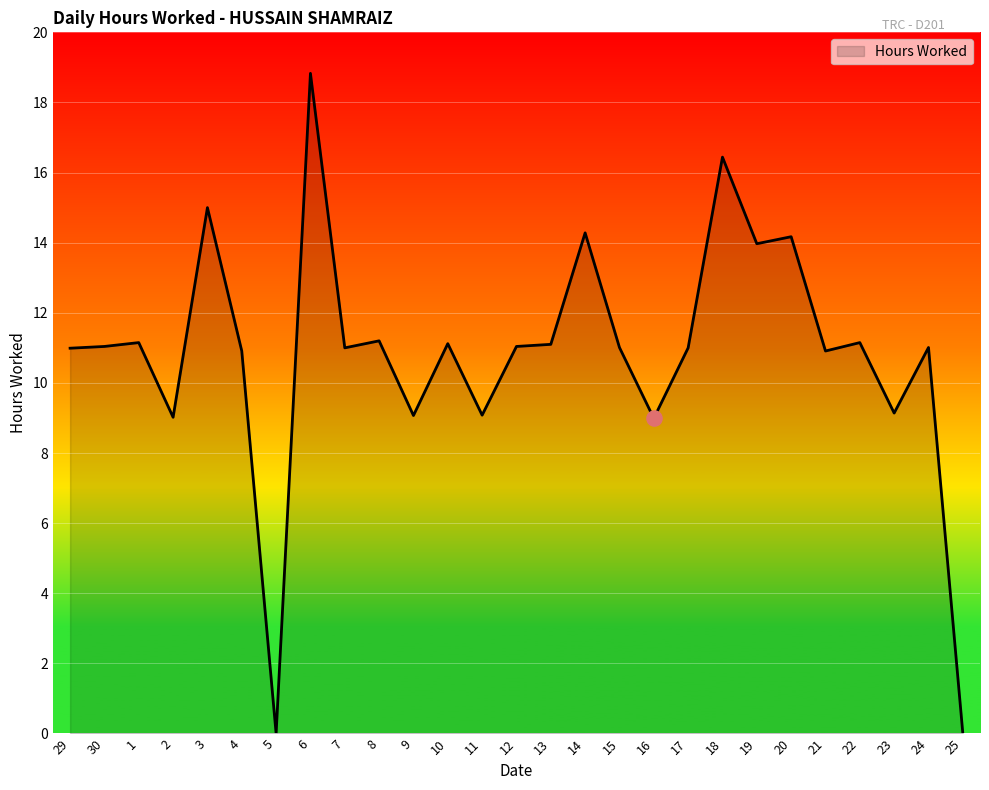

Between 13 and 21, which is larger?

13